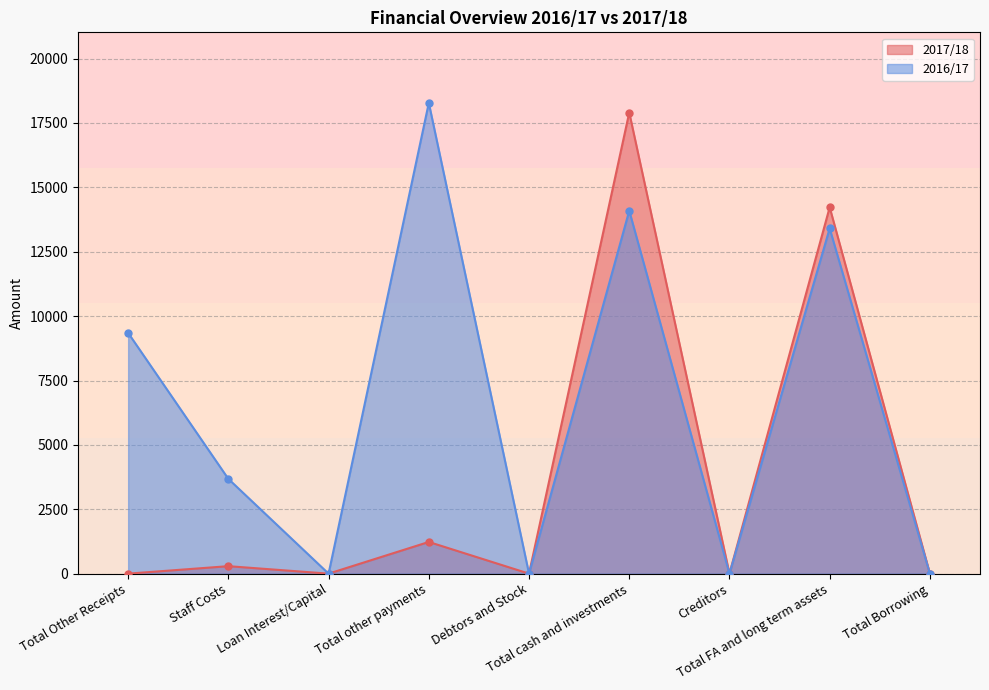

Which series has the widest spread of values?

2016/17